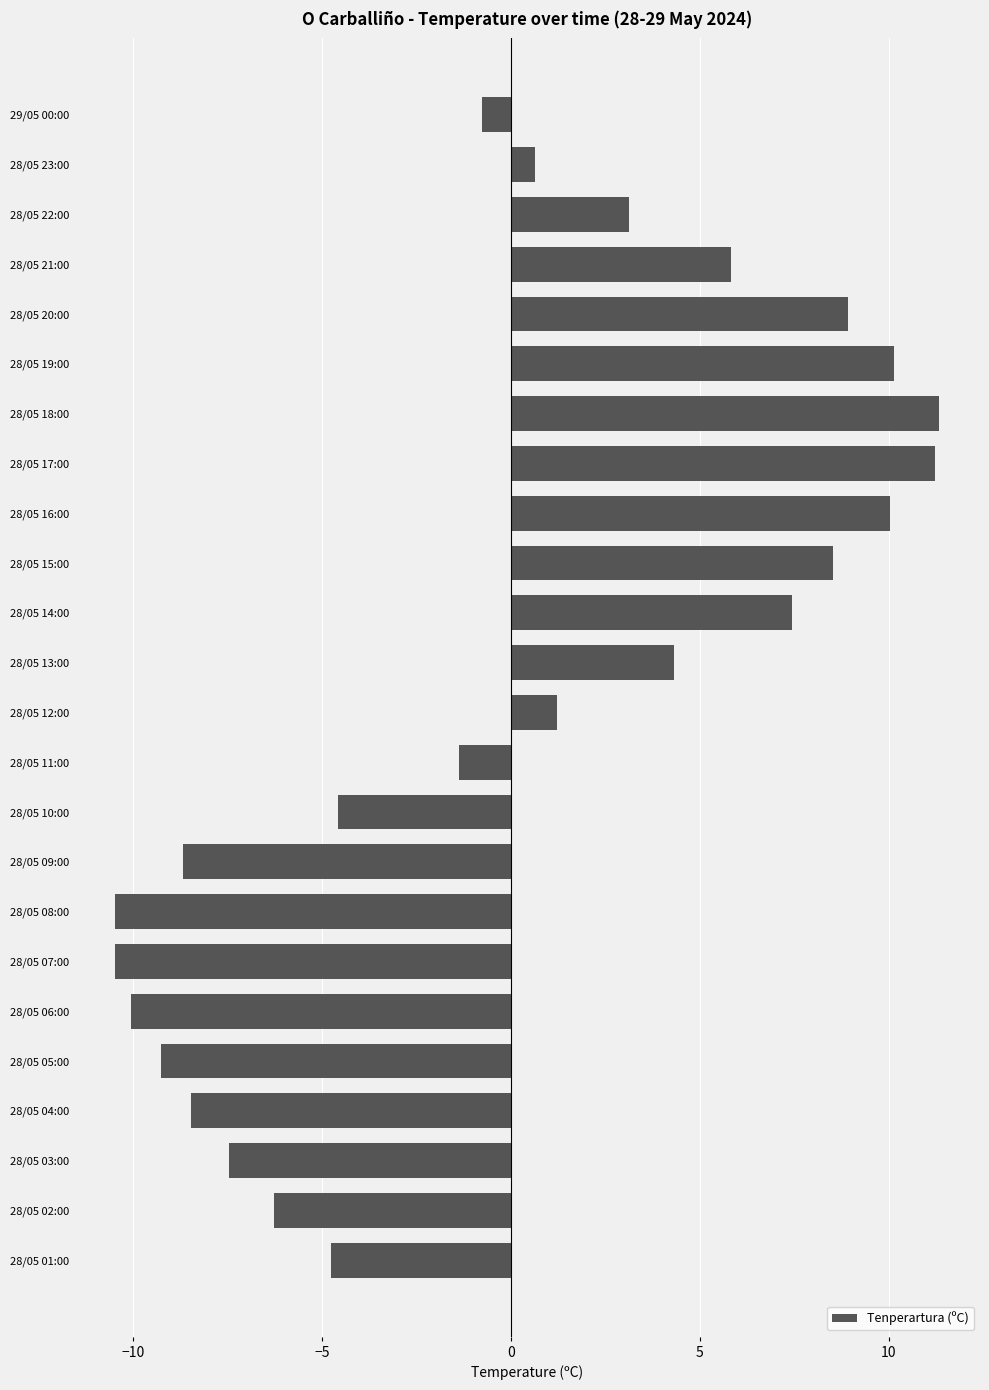

How many values are below 0?

12